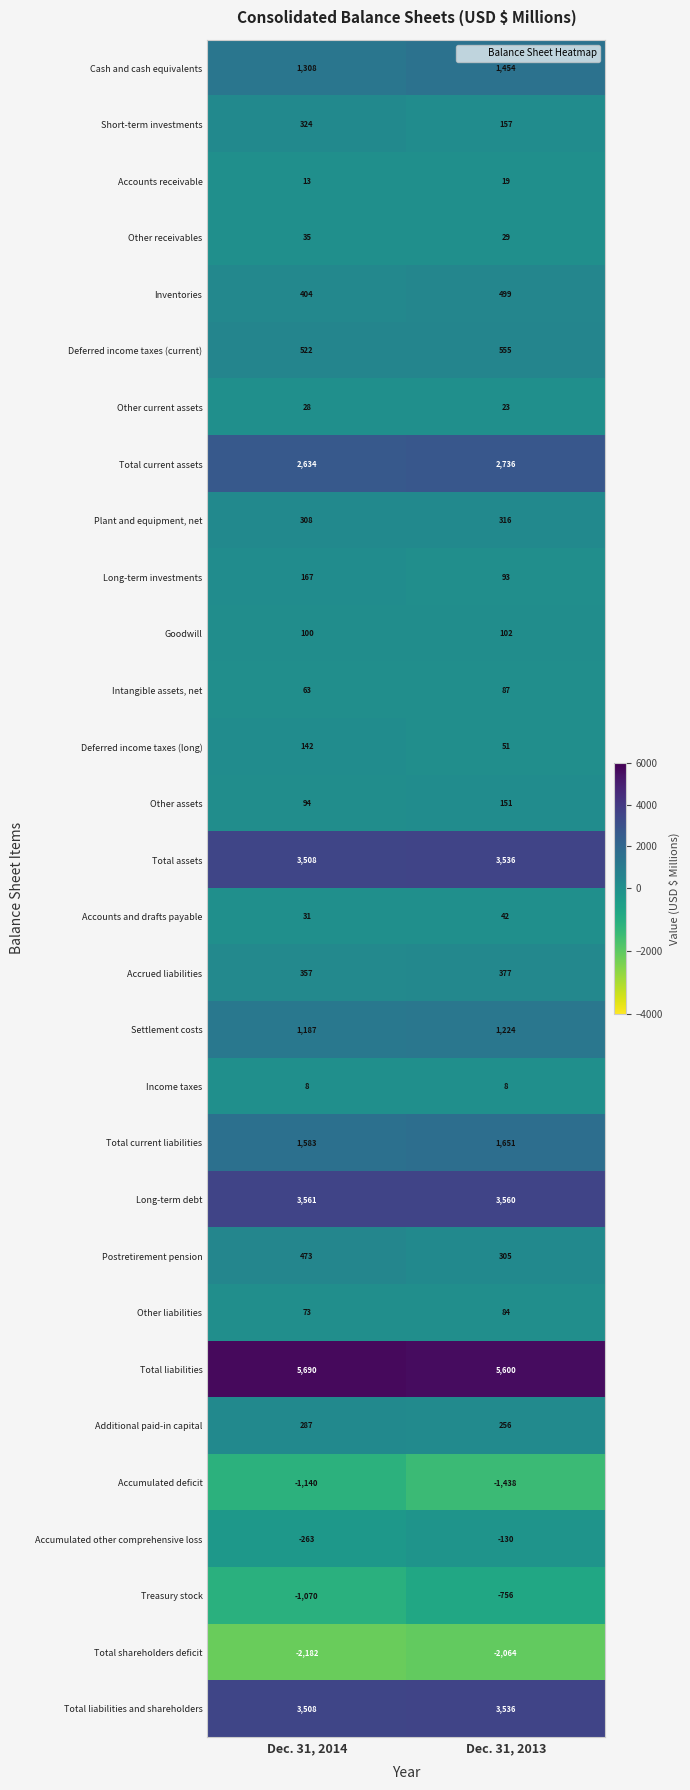

At which category is the sum across all series the highest?

Dec. 31, 2013